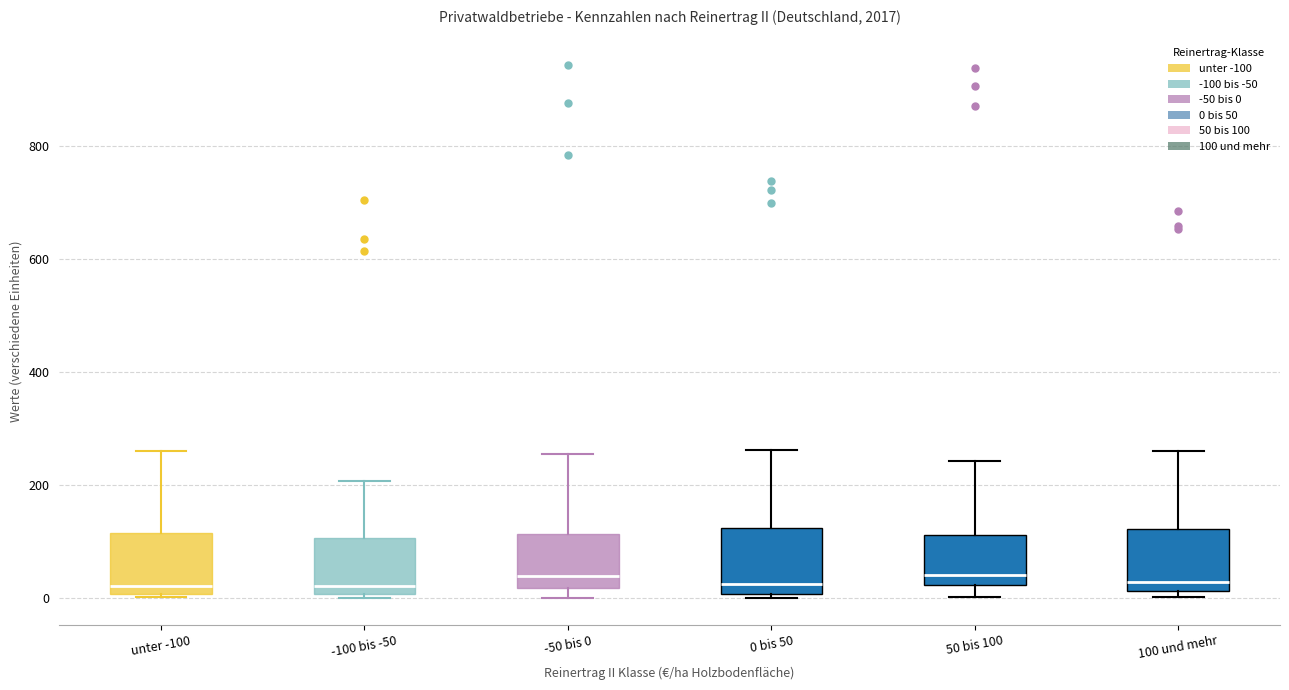

Where is the upper edge of the box for -100 bis -50 on the y-axis? The values are not printed on the chart, so give them approximately, as read against the axis.

100